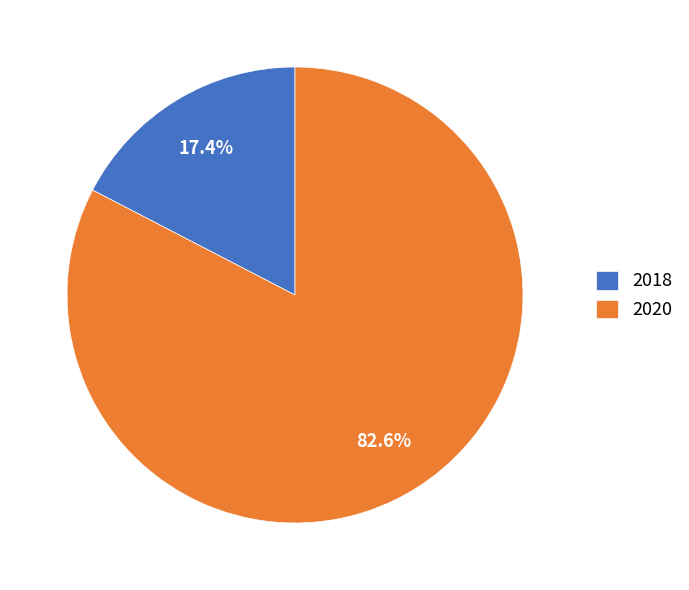

Which slice is the smallest?

2018